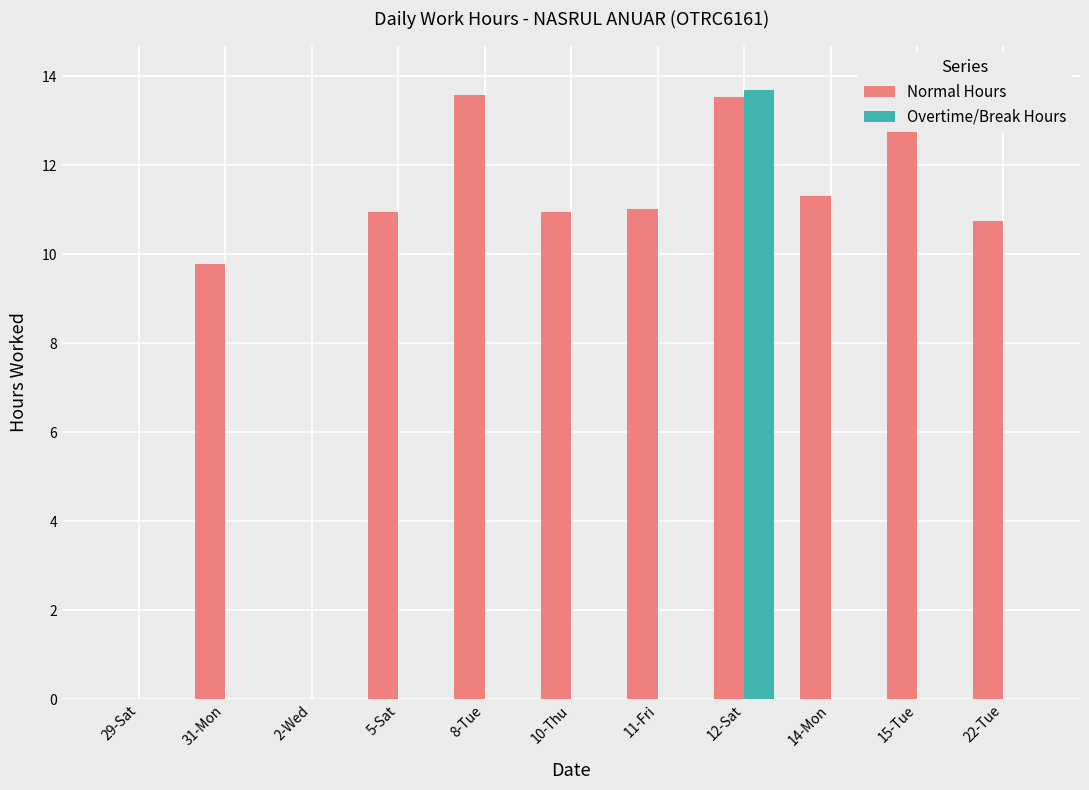

What position from the left is 11-Fri?

7